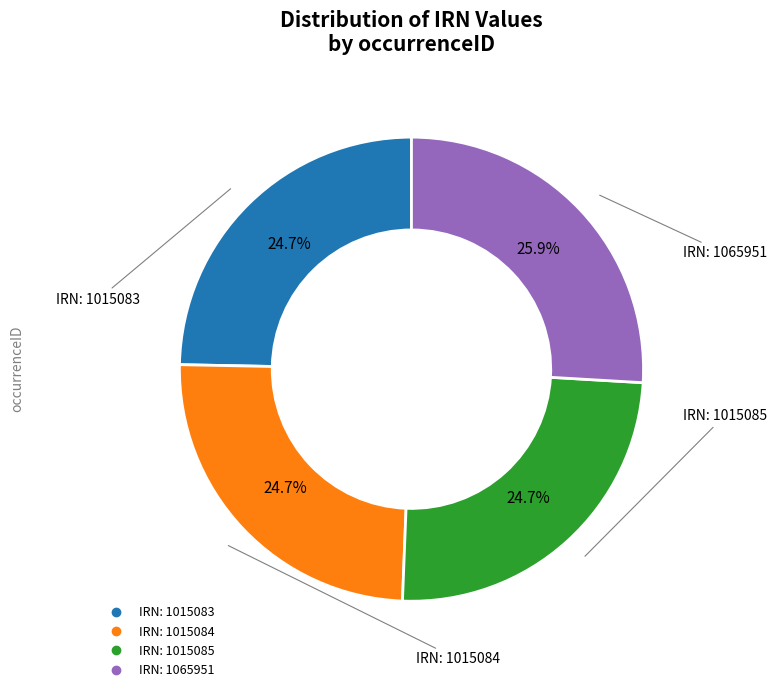

To the nearest percent, what is the average slice percentage?

25%